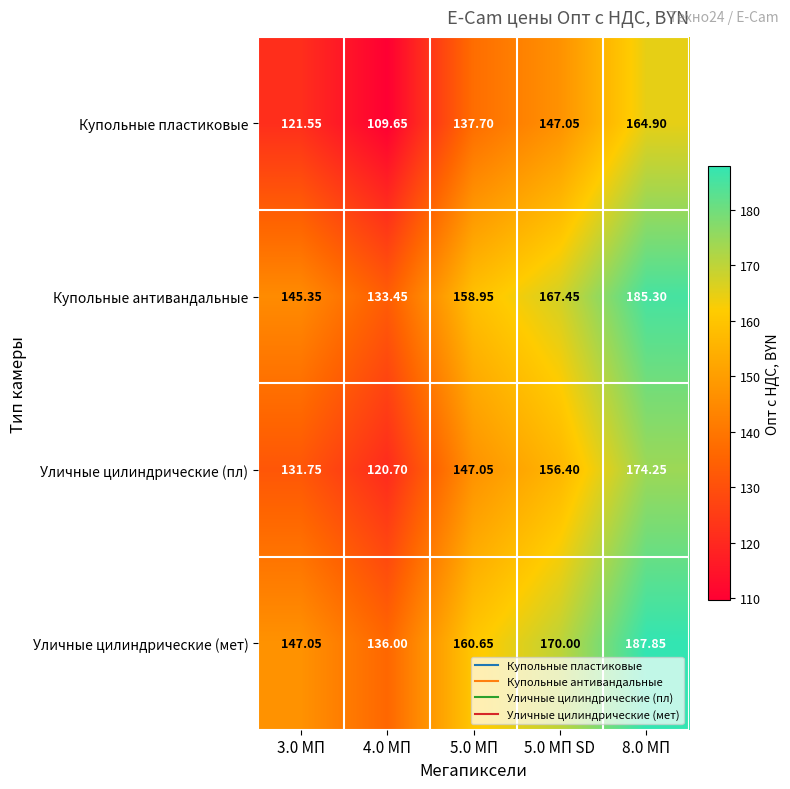

Which series changed the most between 4.0 МП and 8.0 МП?

Купольные пластиковые